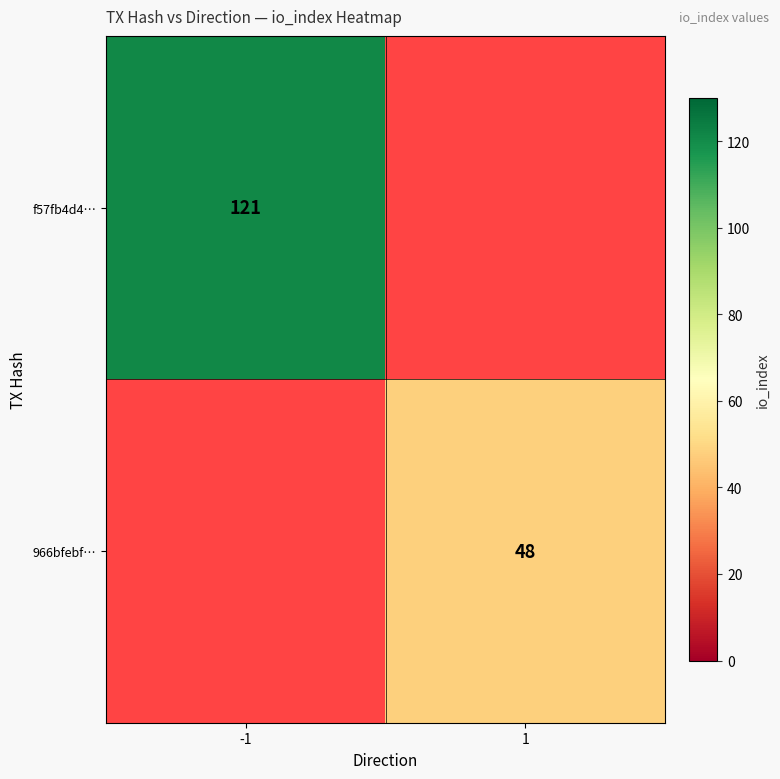

Is the value of f57fb4d4… at -1 greater than the value of 966bfebf… at 1?

Yes